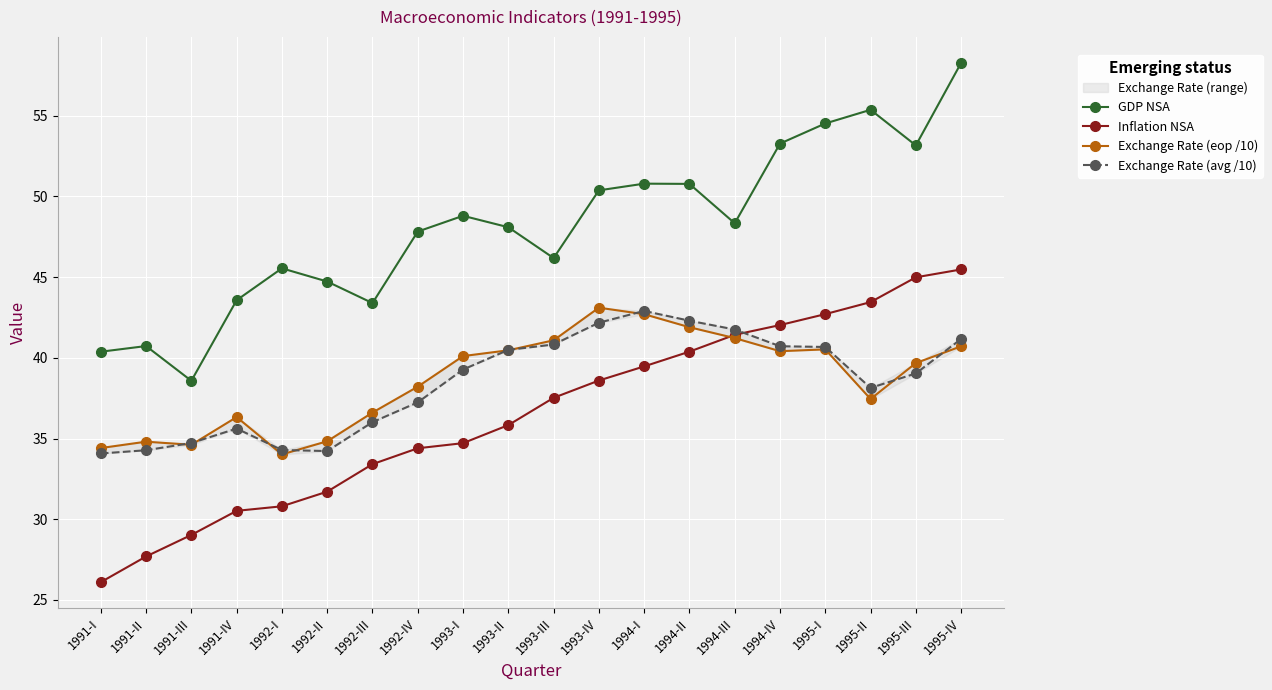

Reading right to left, transcribe all the data shown in this chart.

GDP NSA: 58.3	53.2	55.4	54.5	53.3	48.3	50.8	50.8	50.4	46.2	48.1	48.8	47.8	43.4	44.7	45.5	43.6	38.6	40.7	40.4
Inflation NSA: 45.5	45.0	43.5	42.7	42.0	41.4	40.4	39.5	38.6	37.5	35.8	34.7	34.4	33.4	31.7	30.8	30.5	29.0	27.7	26.1
Exchange Rate (eop /10): 40.7	39.7	37.4	40.5	40.4	41.2	41.9	42.7	43.1	41.1	40.5	40.1	38.2	36.6	34.8	34.0	36.3	34.6	34.8	34.4
Exchange Rate (avg /10): 41.2	39.0	38.1	40.7	40.7	41.8	42.3	42.9	42.2	40.8	40.5	39.3	37.2	36.0	34.2	34.3	35.6	34.7	34.3	34.1